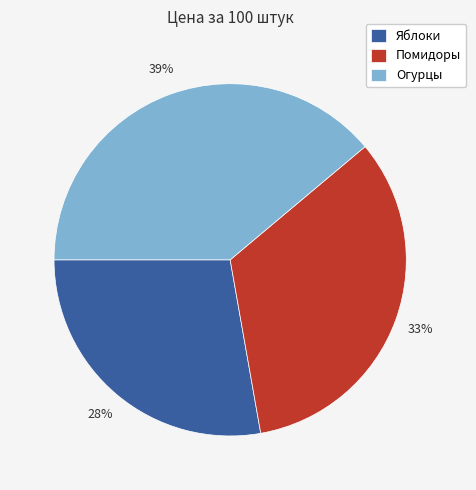

To the nearest percent, what is the difference between the largest and smallest slice percentages?

11%